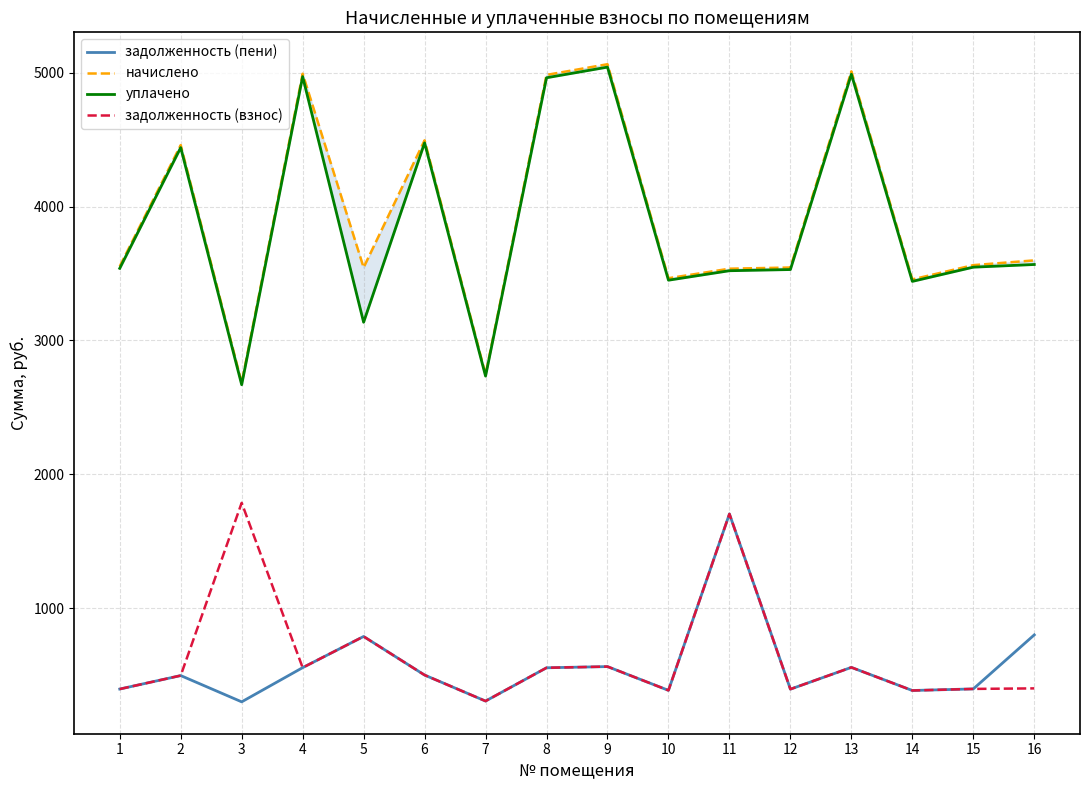

How many values in the уплачено series are below 3546?

8